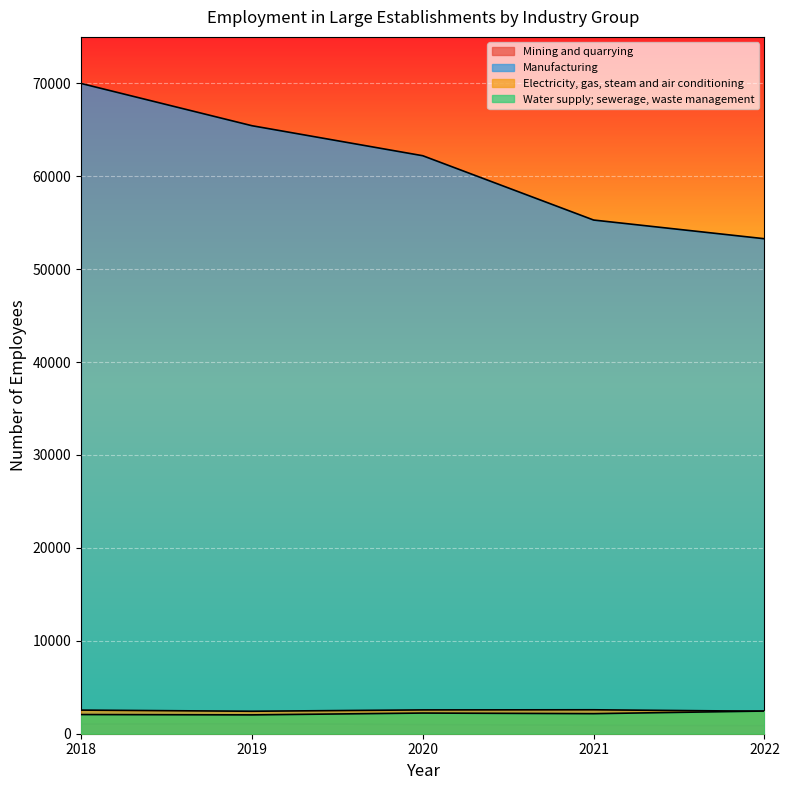

The Mining and quarrying series shows 909 at 2021. True or false?

True